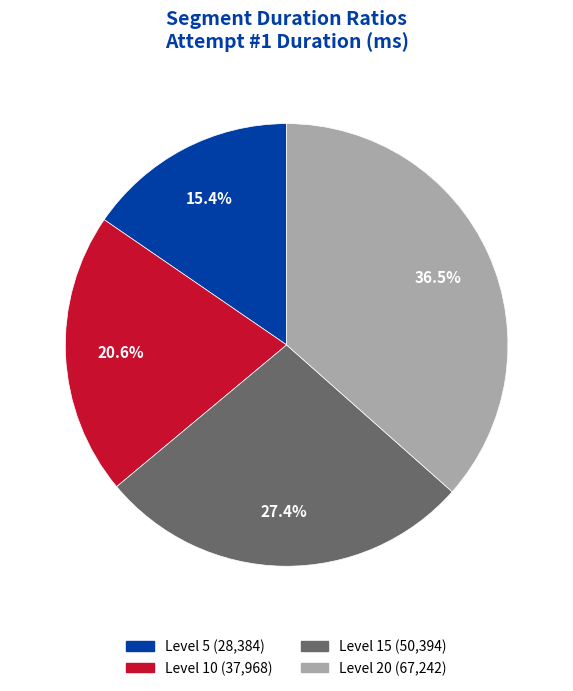

To the nearest percent, what is the difference between the largest and smallest slice percentages?

21%